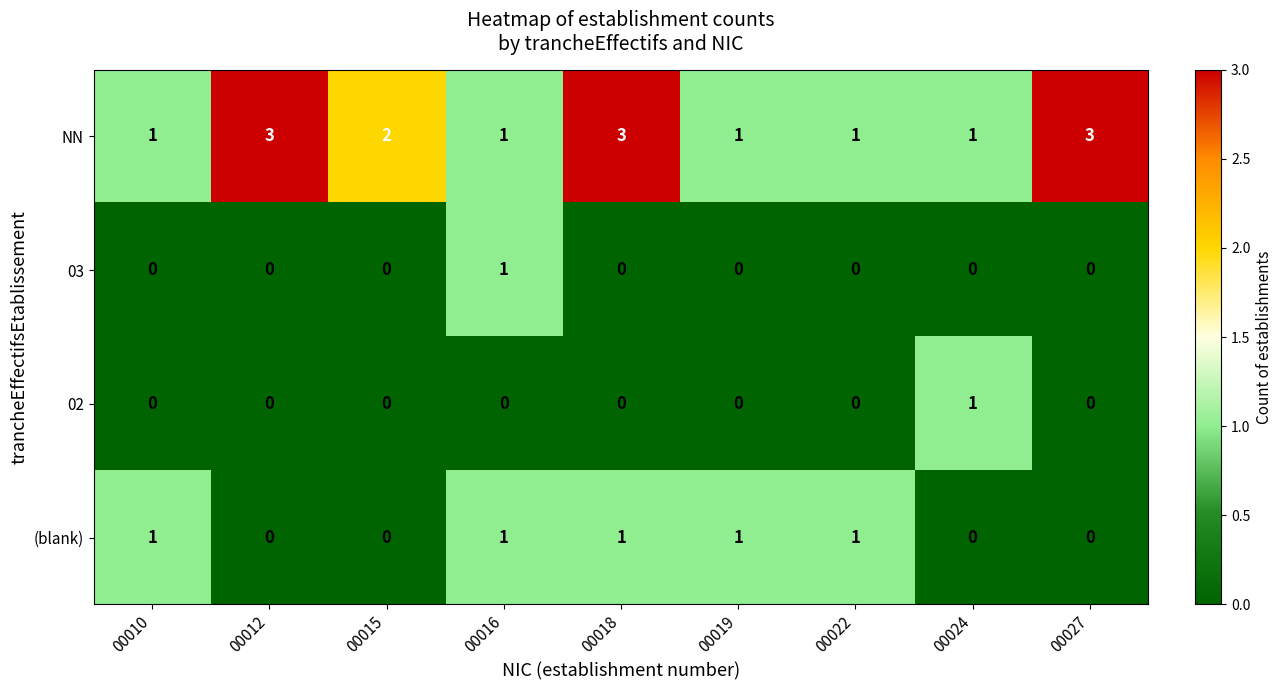

At which category is the sum across all series the highest?

00018